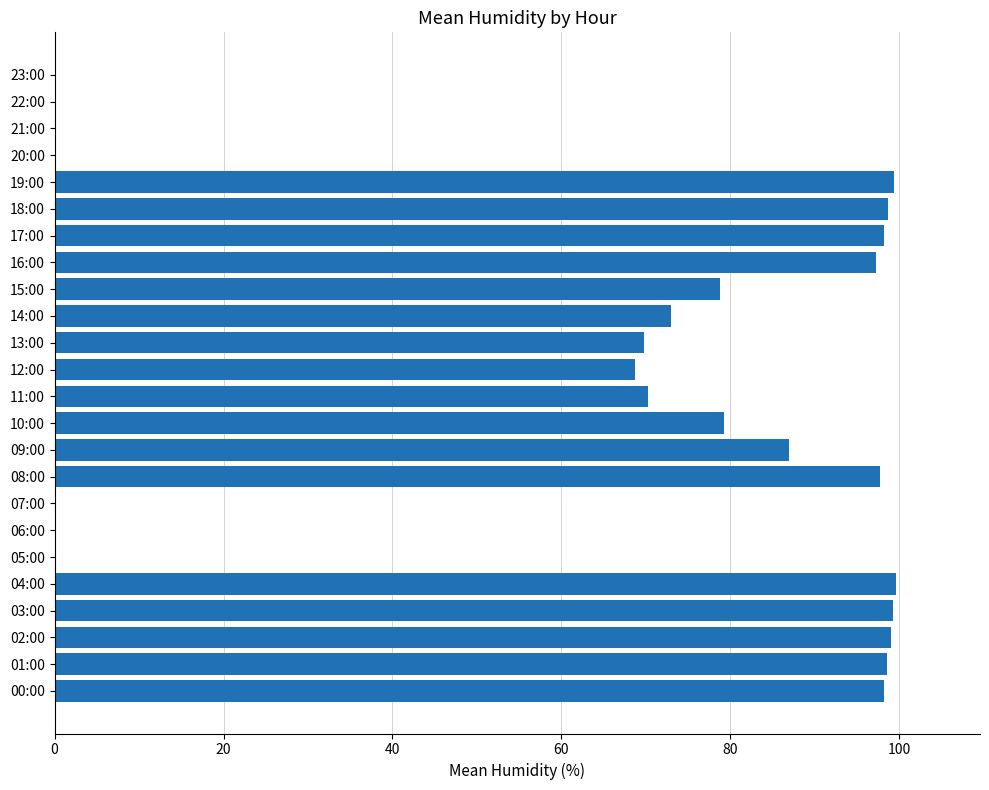

Where is the data nearest to the value 49?

12:00